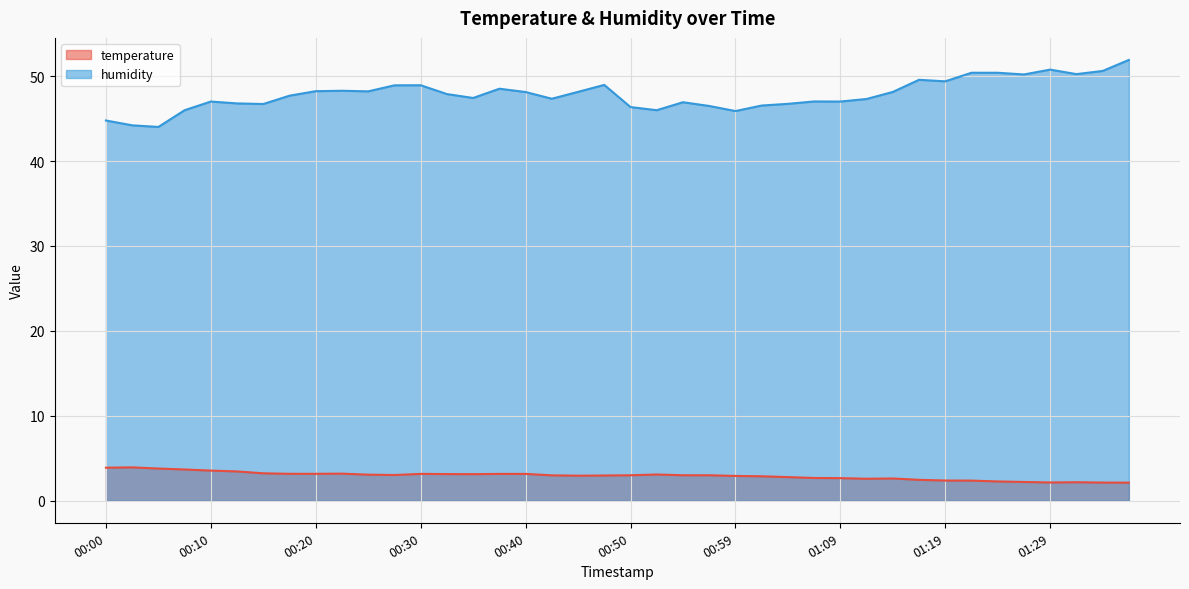

What is the difference between the temperature values at 01:09 and 00:20?

0.5